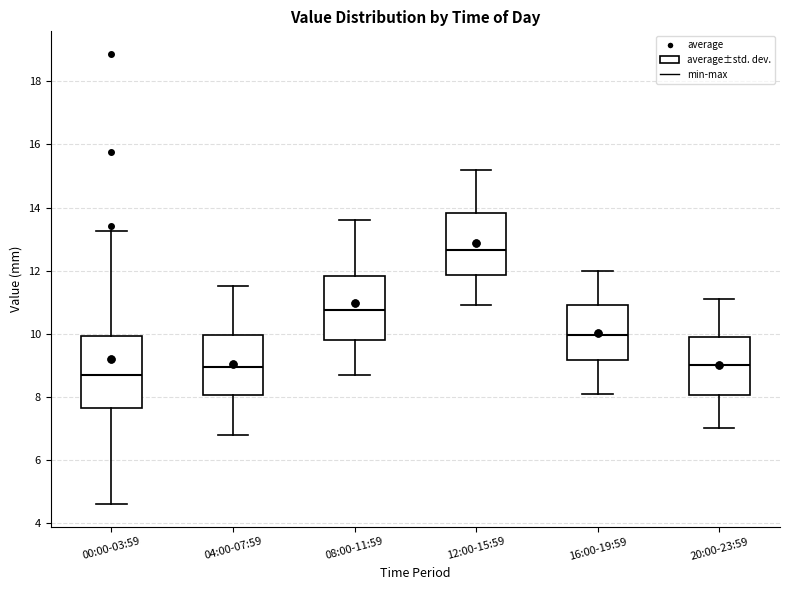

Reading left to right, read every box against the y-axis: the position of its median line, the range the box covers, and the ends of its whiskers. The values are not printed on the chart, so give them approximately, as read against the axis.

00:00-03:59: median 8.8, box 7.6 to 10.0, whiskers 4.6 to 13.2
04:00-07:59: median 9.0, box 8.0 to 10.0, whiskers 6.8 to 11.6
08:00-11:59: median 10.8, box 9.8 to 11.8, whiskers 8.8 to 13.6
12:00-15:59: median 12.6, box 11.8 to 13.8, whiskers 11.0 to 15.2
16:00-19:59: median 10.0, box 9.2 to 11.0, whiskers 8.2 to 12.0
20:00-23:59: median 9.0, box 8.0 to 10.0, whiskers 7.0 to 11.2